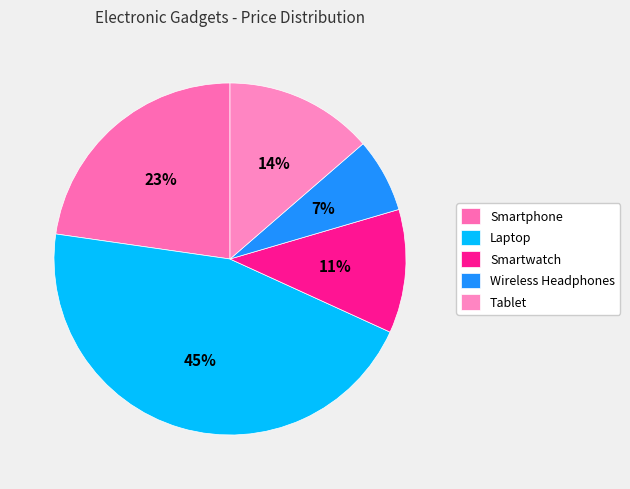

How many slices are in this pie chart?

5